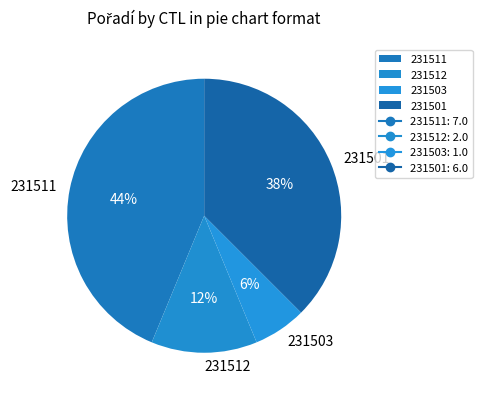

Do 231512 and 231503 together represent more than half of the pie?

No